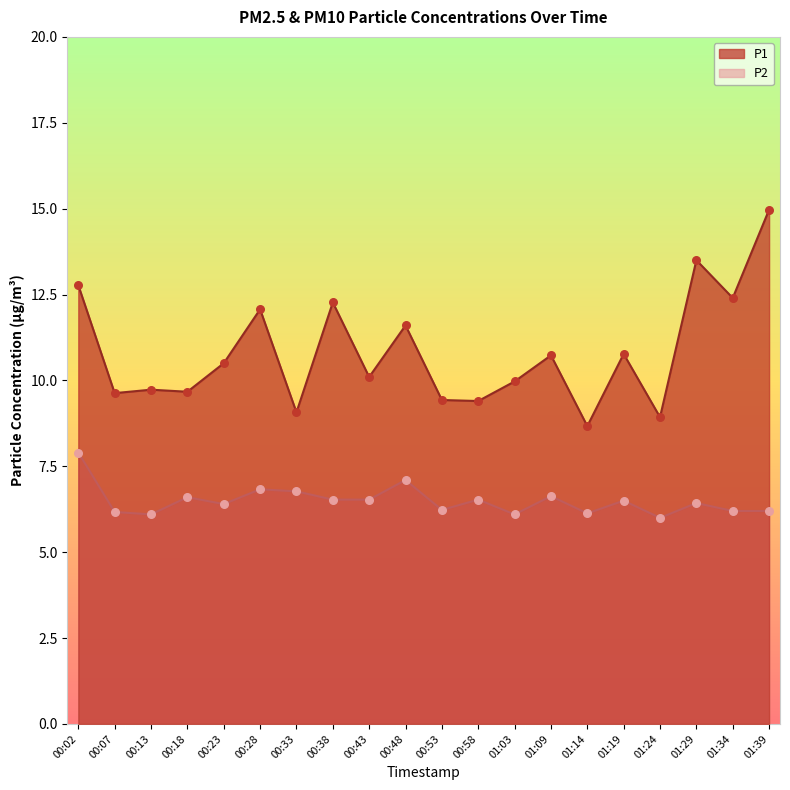

At which category is the sum across all series the highest?

01:39